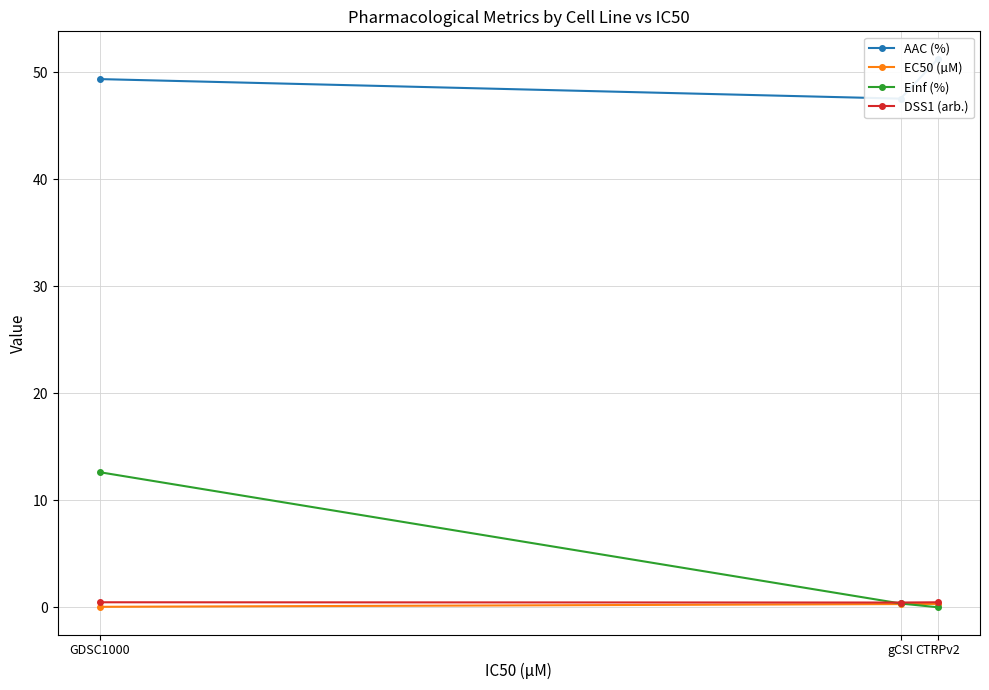

Read the EC50 (µM) value at CTRPv2.

0.3